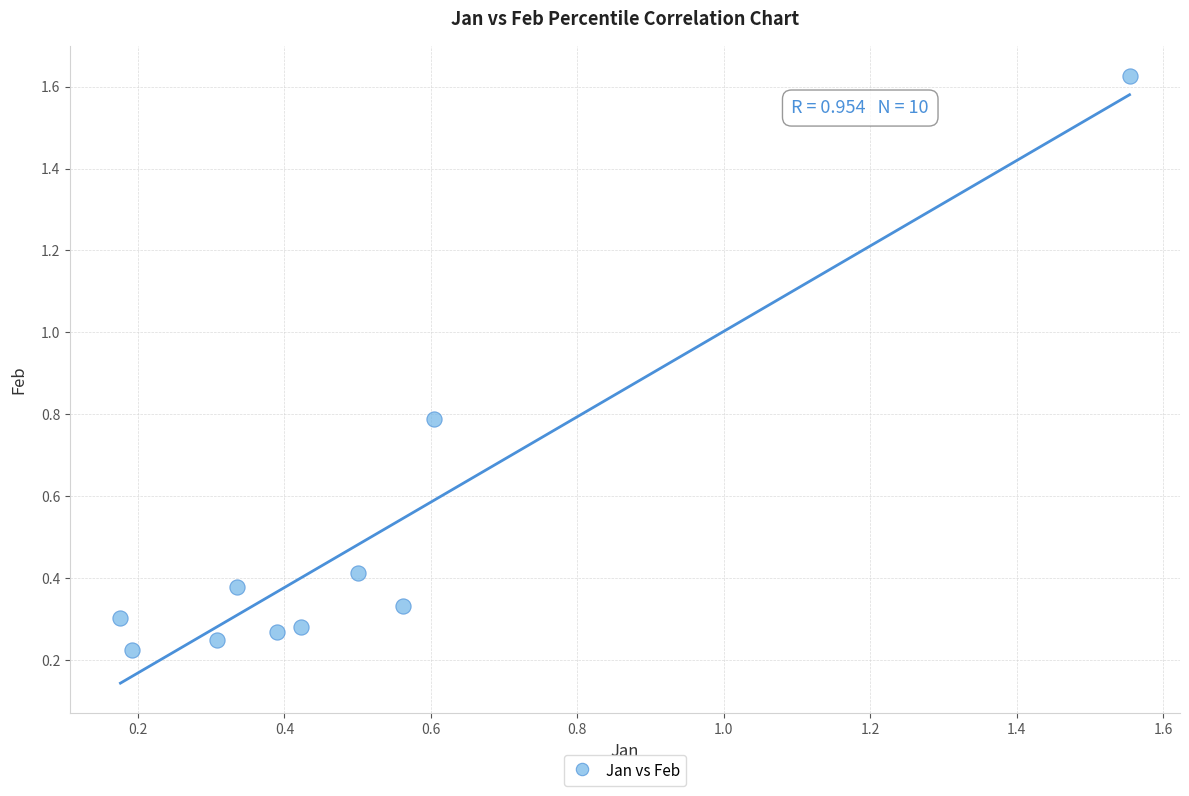

What is the range of X values (max minus min)?

1.4